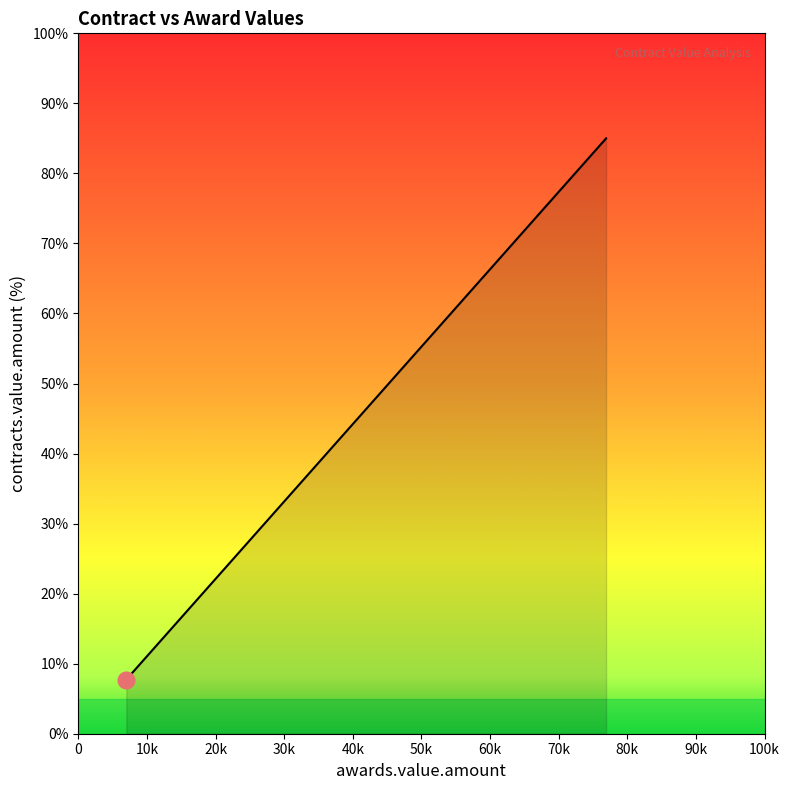

What is the average value?

46.4